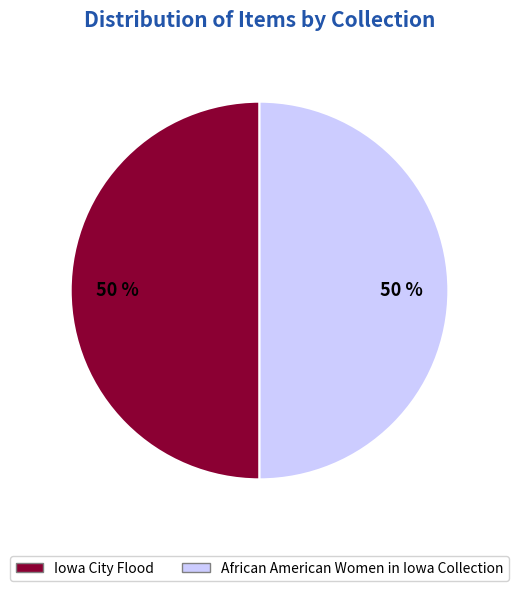

To the nearest percent, what is the average slice percentage?

50%